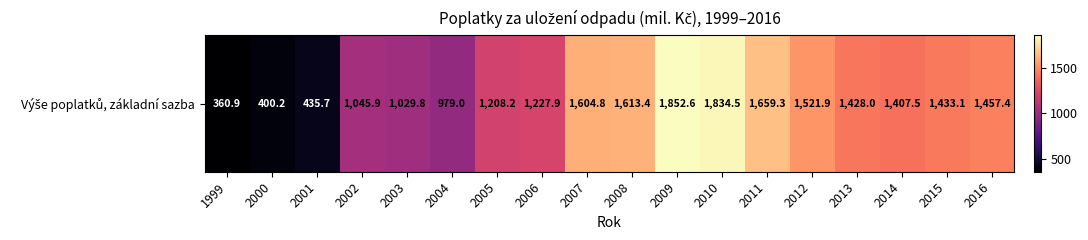

What is the difference between the values at 2010 and 2003?

804.7